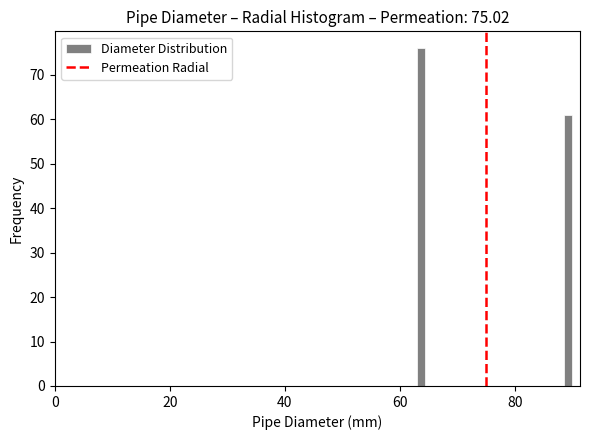

Around what value on the x-axis is the tallest bar? Give the approximate position of its centre, as read against the axis.

64